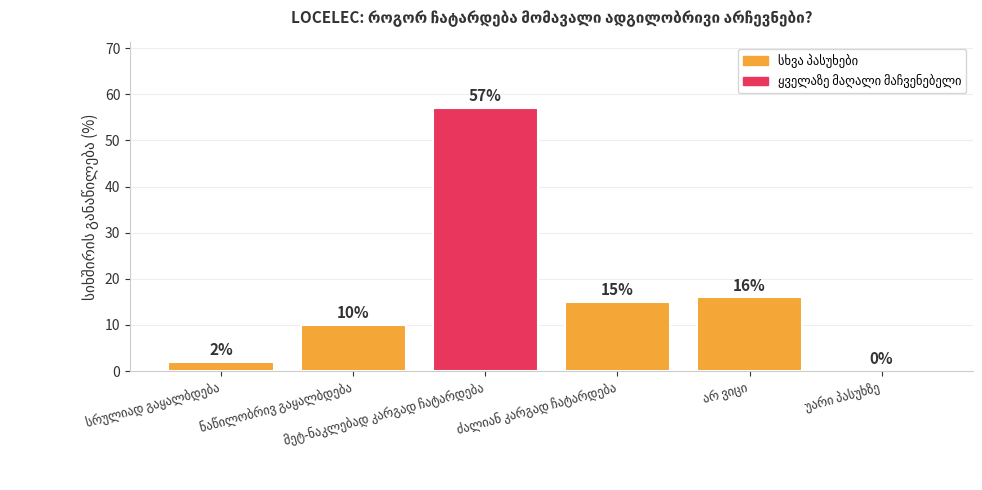

What is the sum of all values?

100